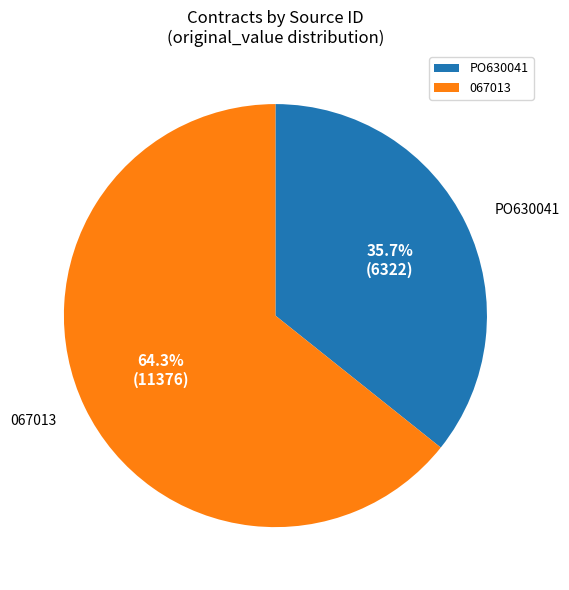

Which slice represents more than half of the pie?

067013